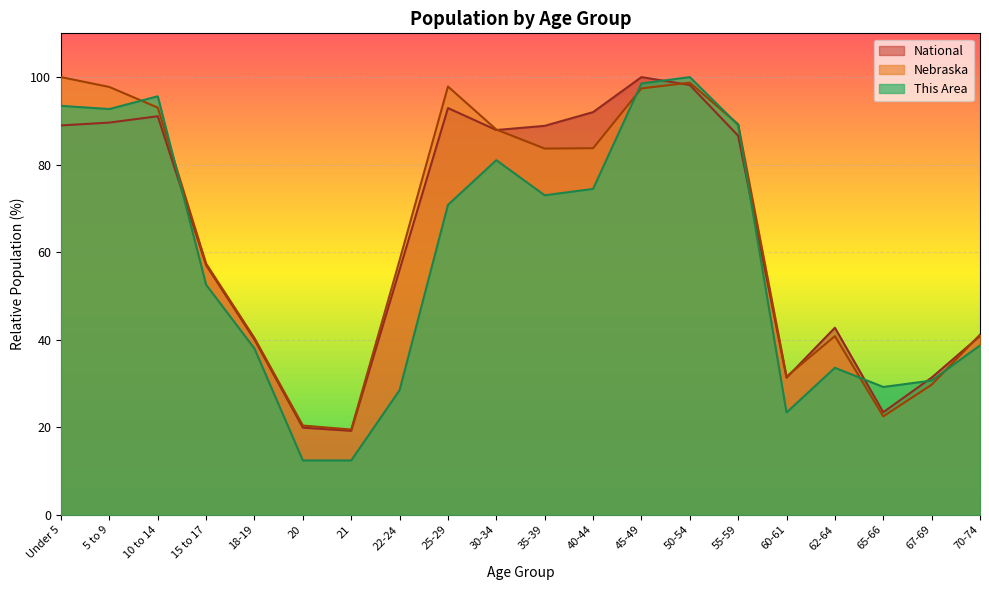

What are all the series names shown in the legend?

National, Nebraska, This Area